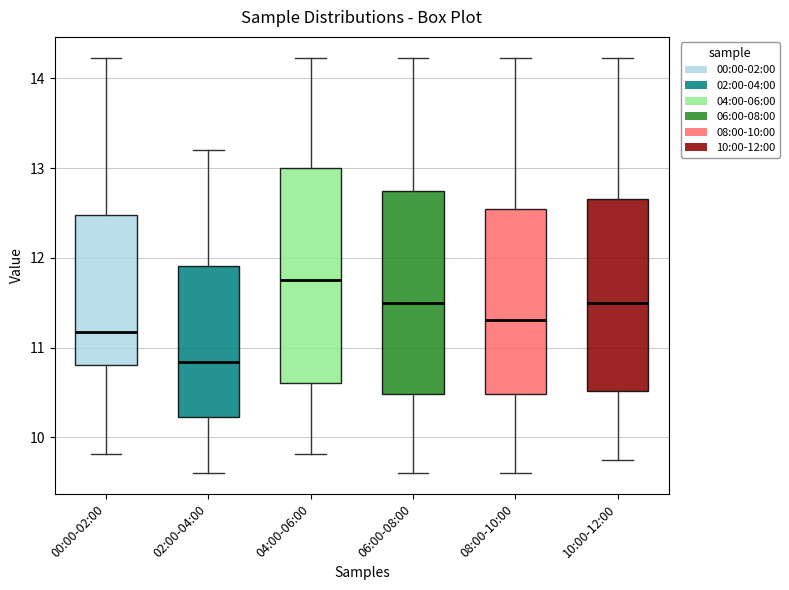

Which box's median line is the highest?

04:00-06:00